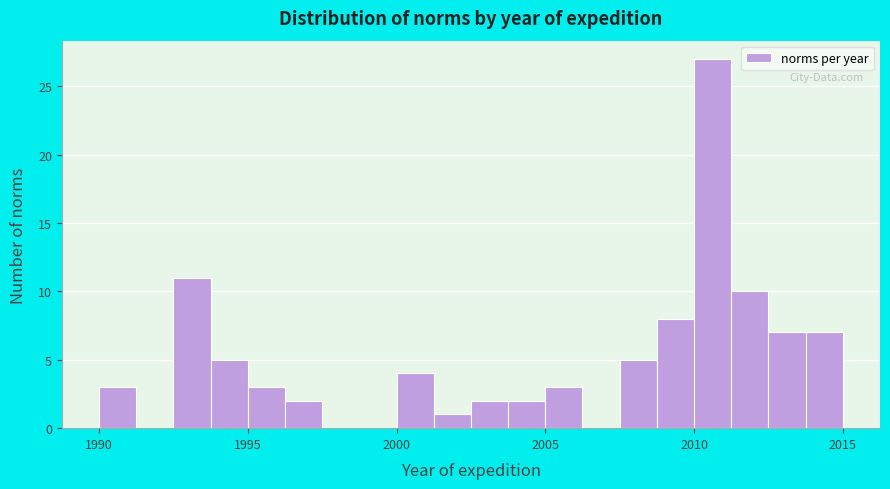

Around what value on the x-axis is the tallest bar? Give the approximate position of its centre, as read against the axis.

2010.5